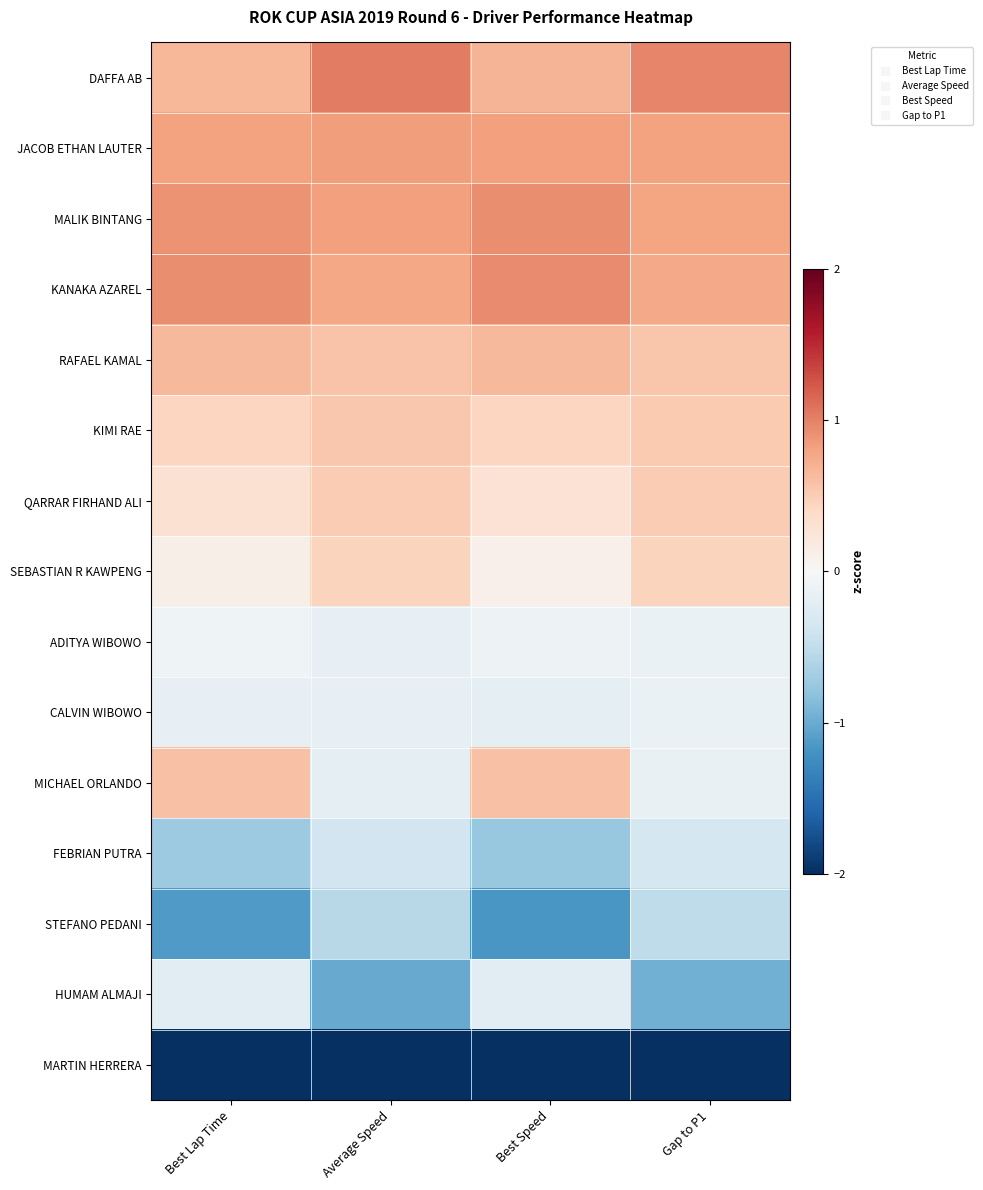

At which category does the chart reach its peak across all series?

Average Speed